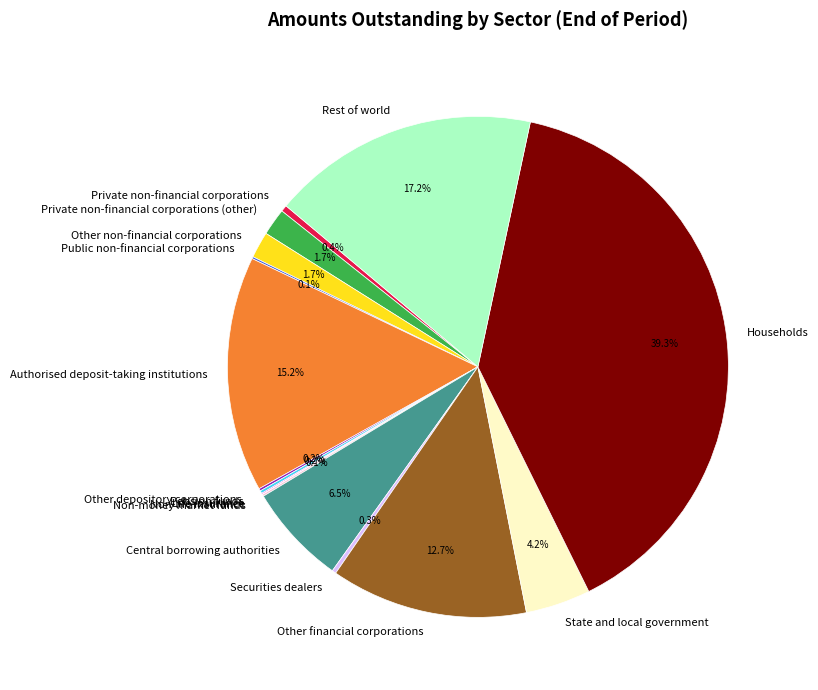

What percentage is NOT represented by State and local government?

95.8%